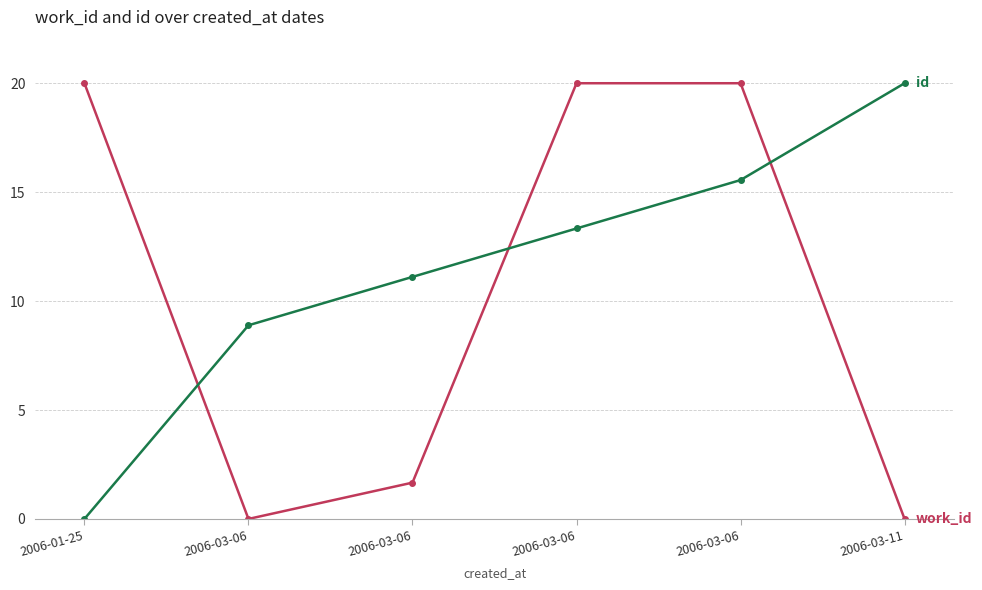

True or false: id has a value of 31.8 at 2006-03-11.

False